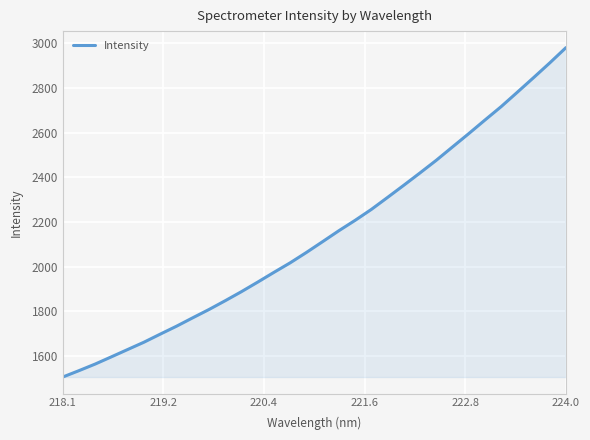

What is the smallest value displayed?

1506.2